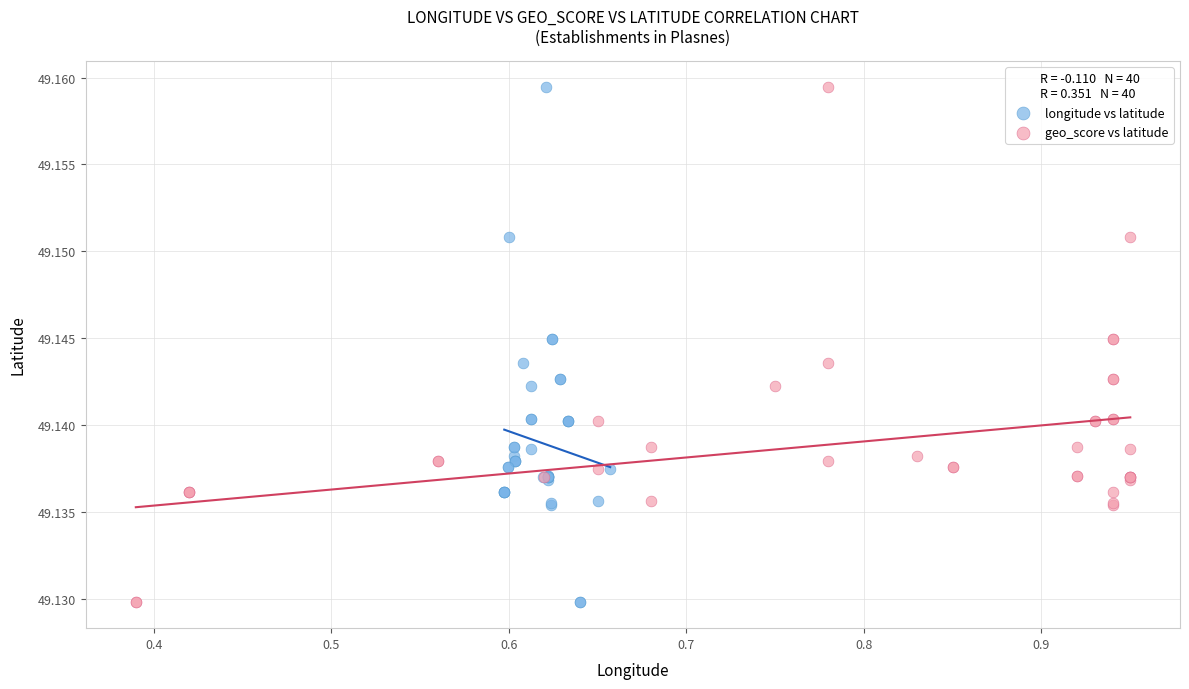

What are all the series names shown in the legend?

longitude vs latitude, geo_score vs latitude